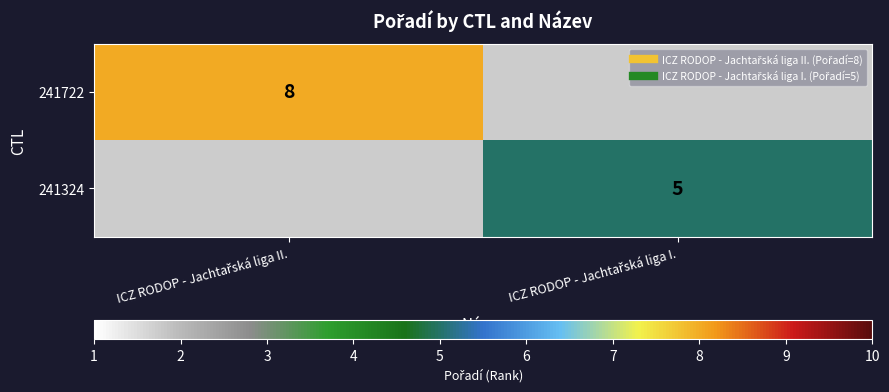

How many values in 241324 are above zero?

1